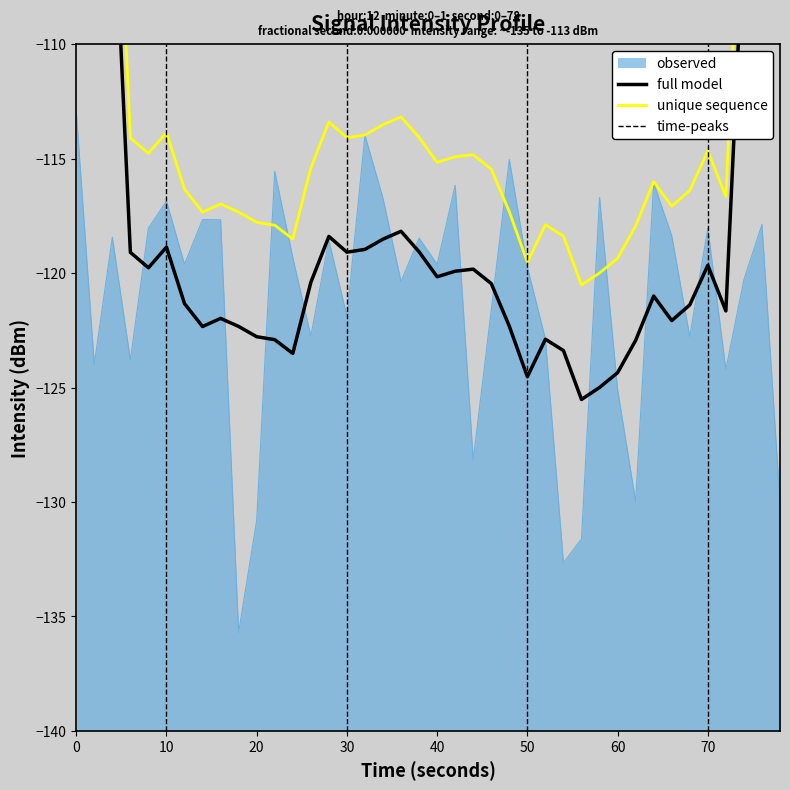

The observed series shows -56.2 at 30. True or false?

False